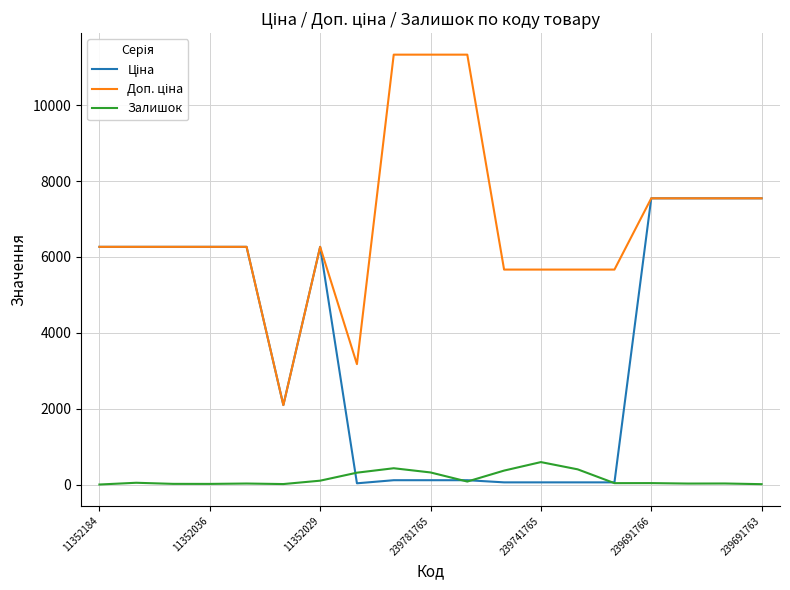

Does the chart display data point markers on the line(s)?

No